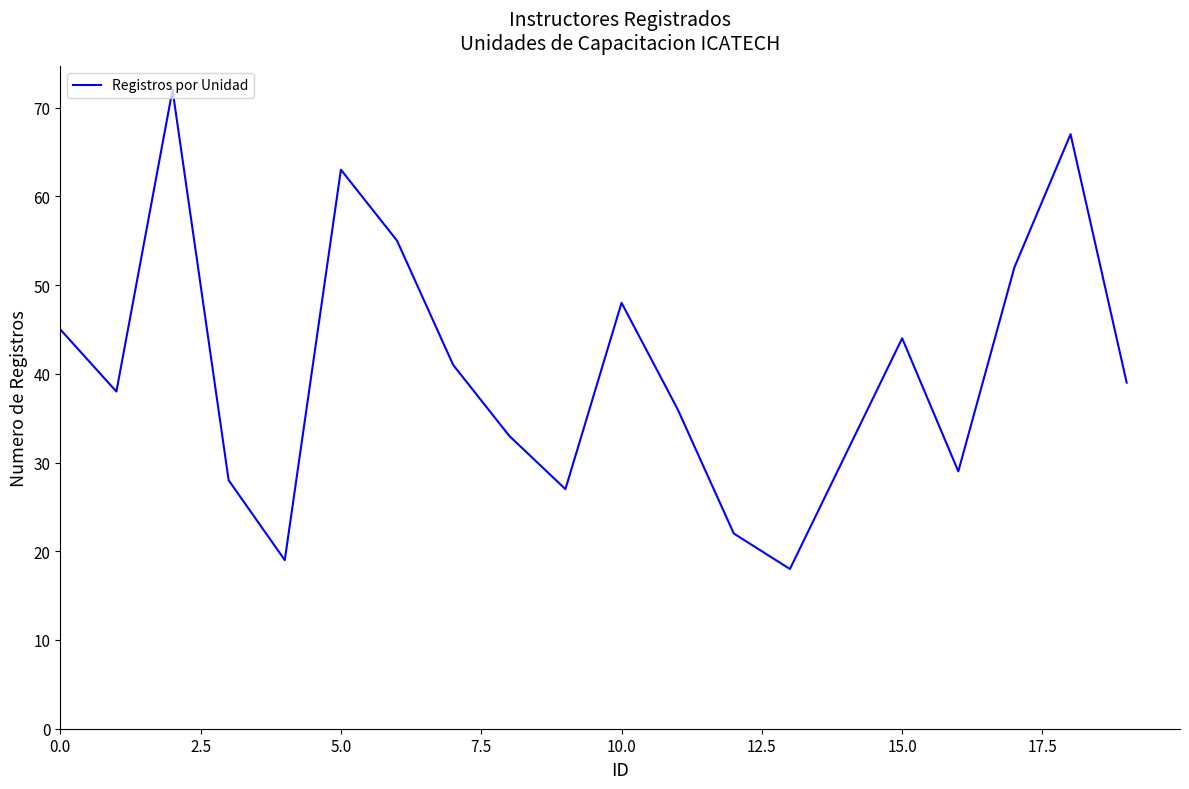

Does the chart have visible grid lines?

No